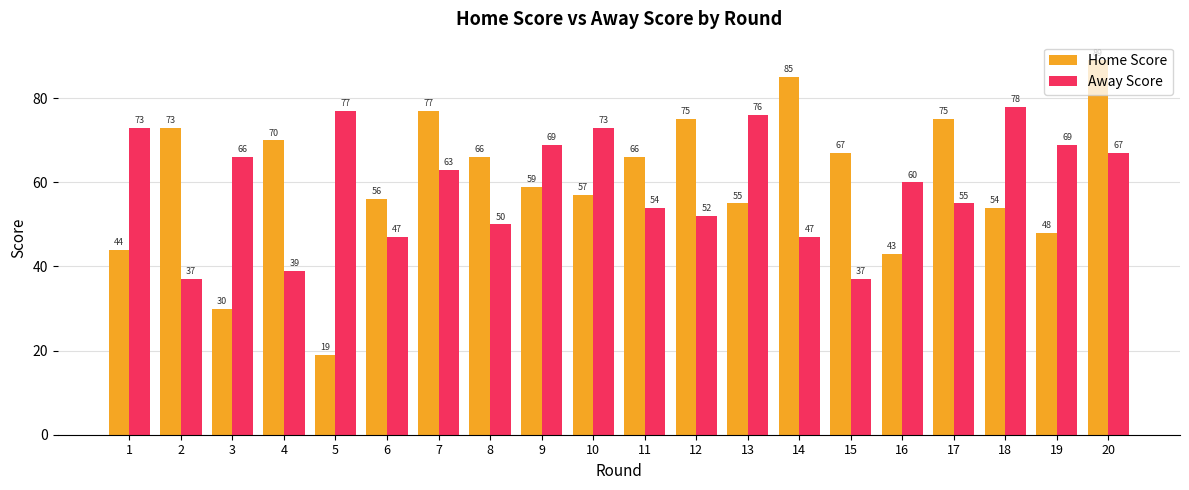

What is the sum of all Away Score values?

1189